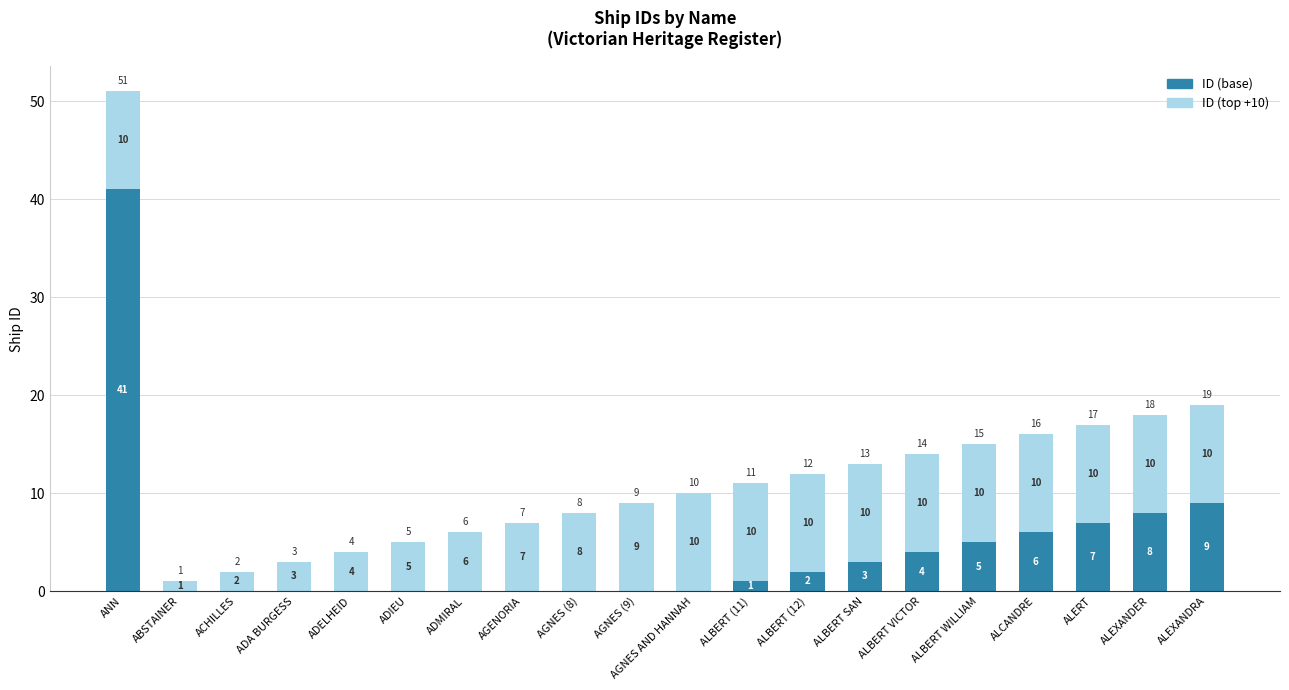

What is the sum of all ID (base) values?

86